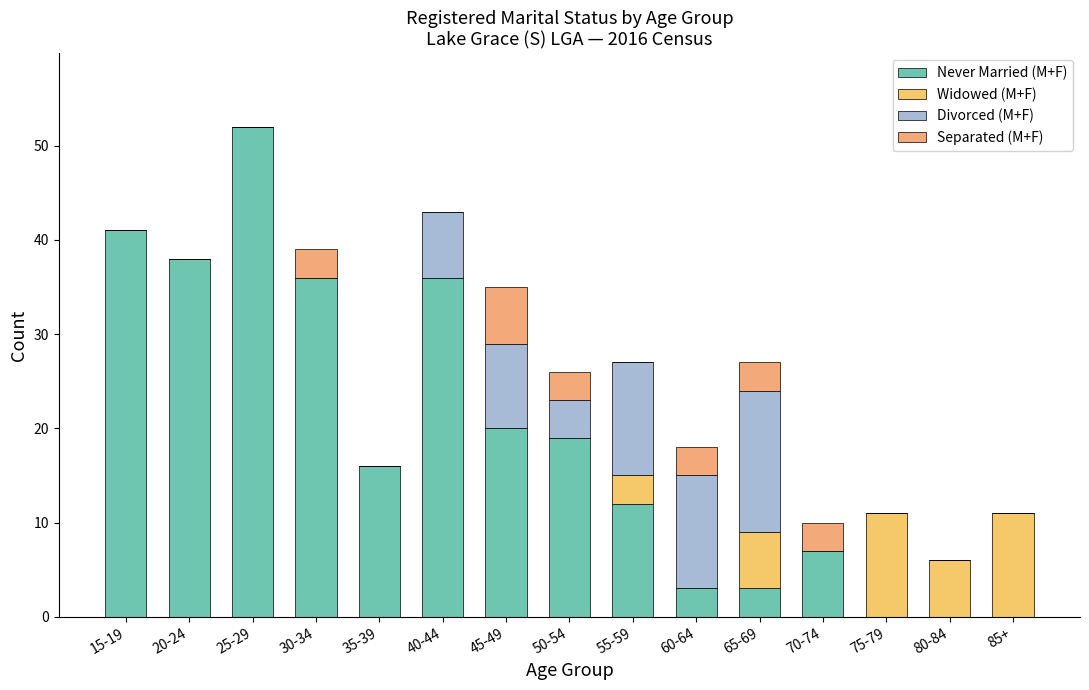

Does the chart contain stacked bars?

Yes